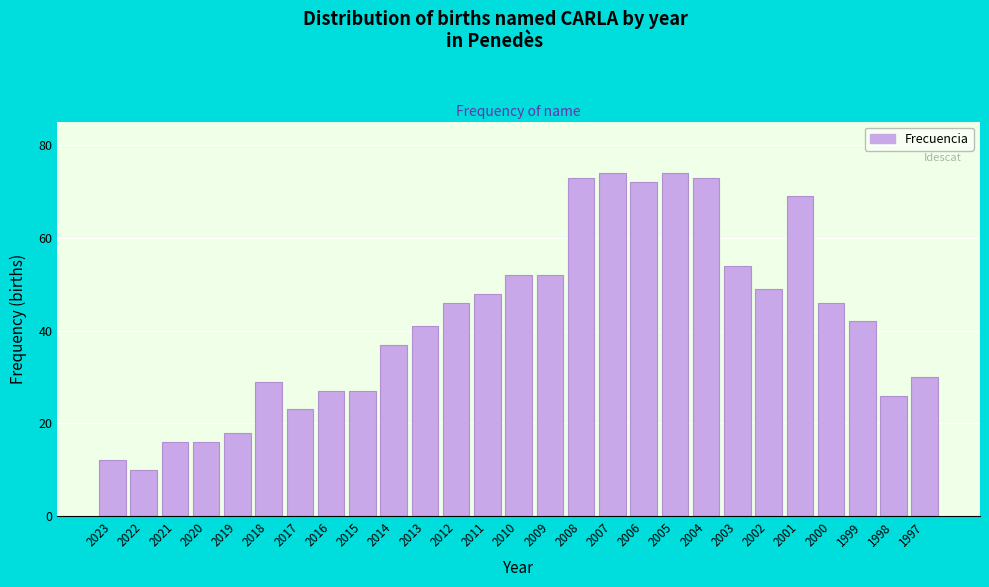

Reading left to right, list all the values displayed in this chart.

12	10	16	16	18	29	23	27	27	37	41	46	48	52	52	73	74	72	74	73	54	49	69	46	42	26	30